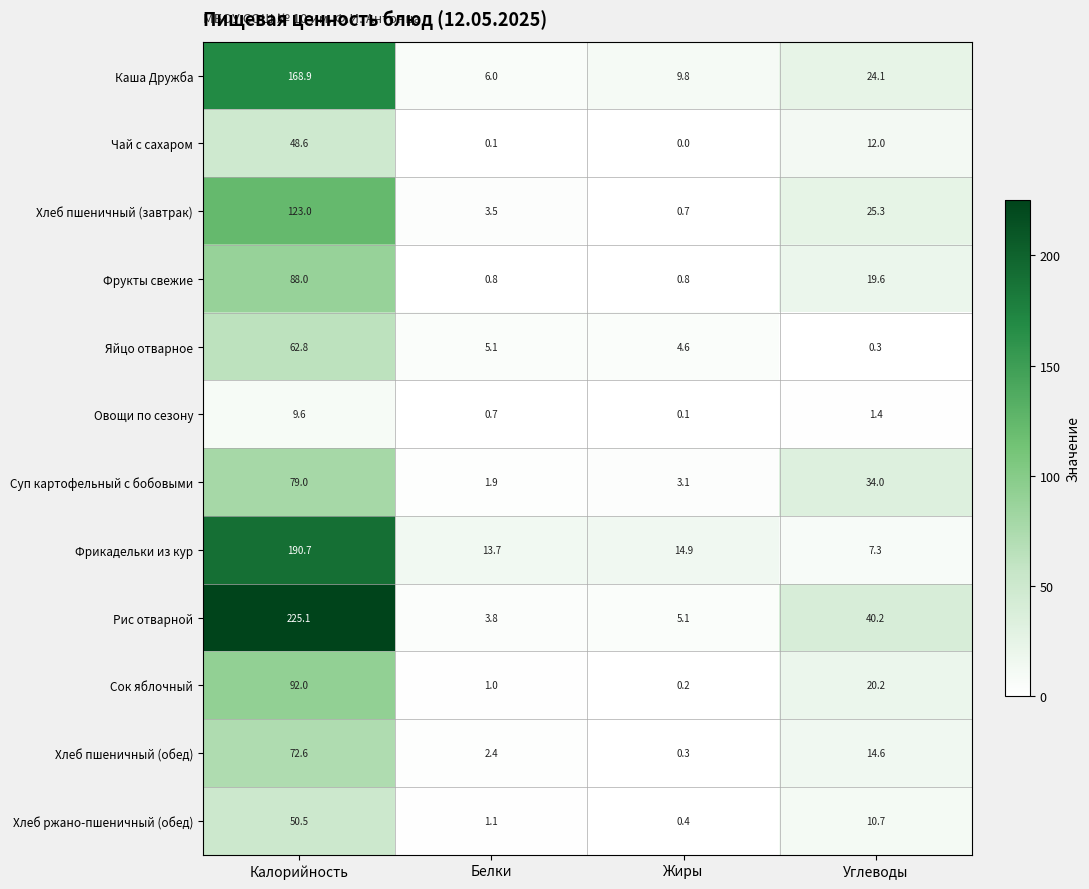

What is the sum of the Сок яблочный values at Калорийность and Углеводы?

112.2